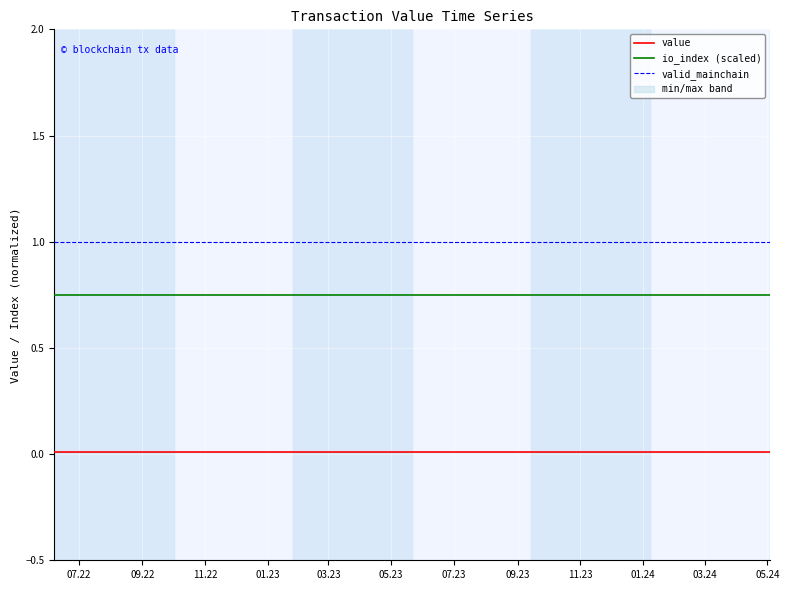

True or false: value and io_index (scaled) cross at least once.

False